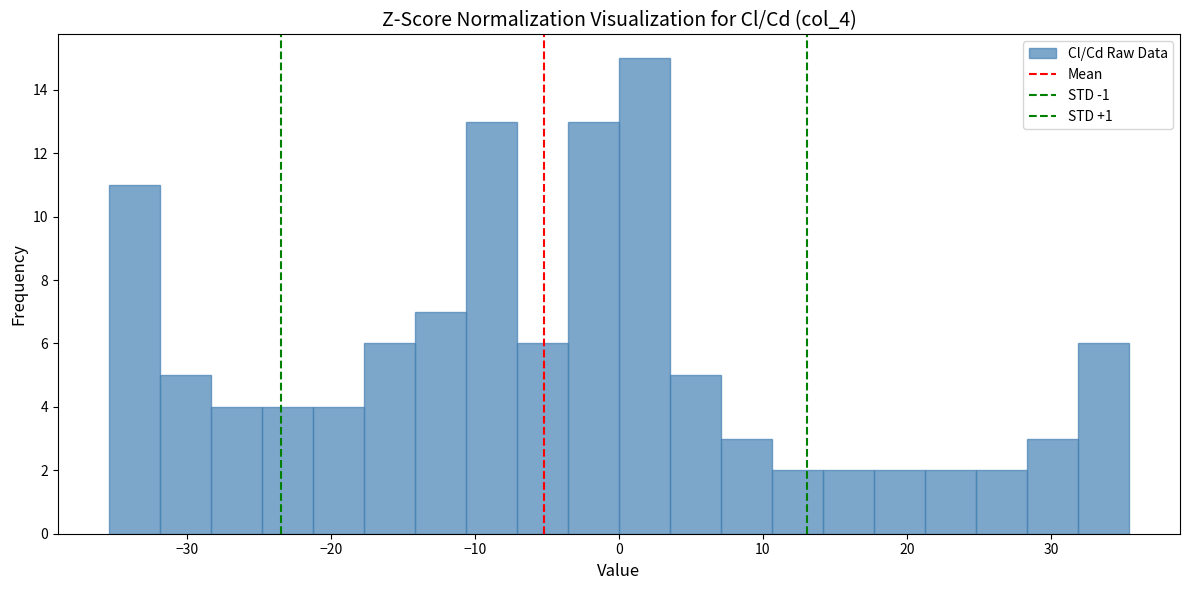

Around what value on the x-axis is the tallest bar? Give the approximate position of its centre, as read against the axis.

2